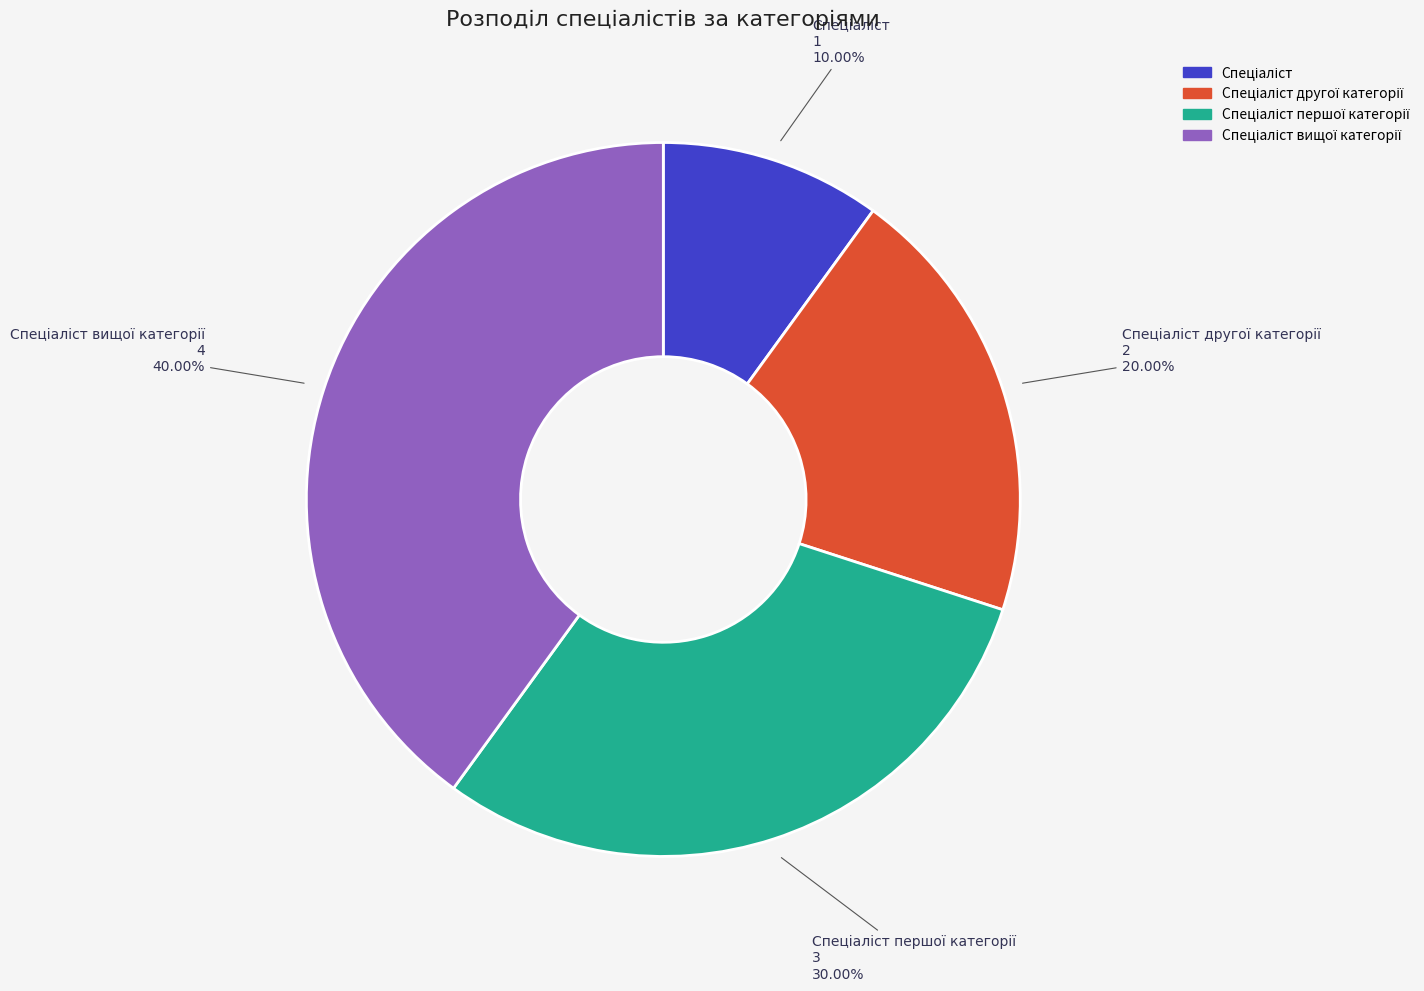

Does any single category account for the majority?

No